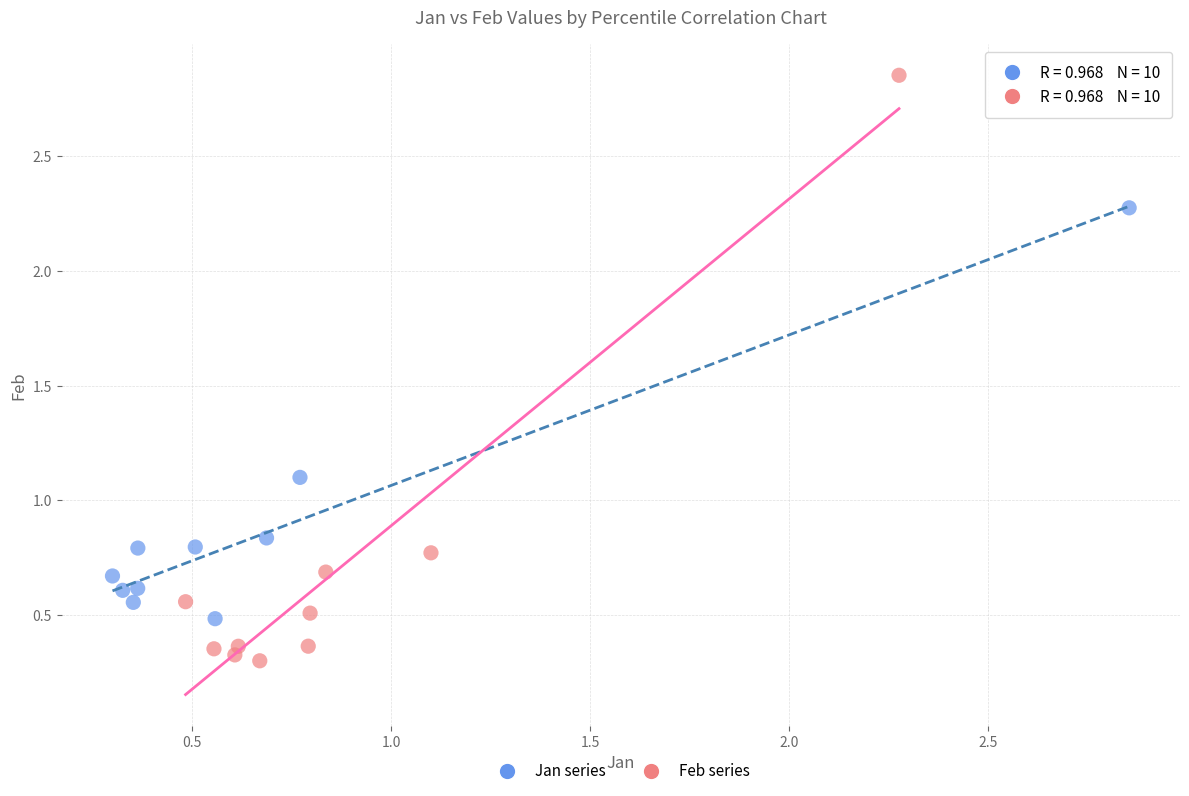

Which series reaches the maximum Y coordinate?

Feb series